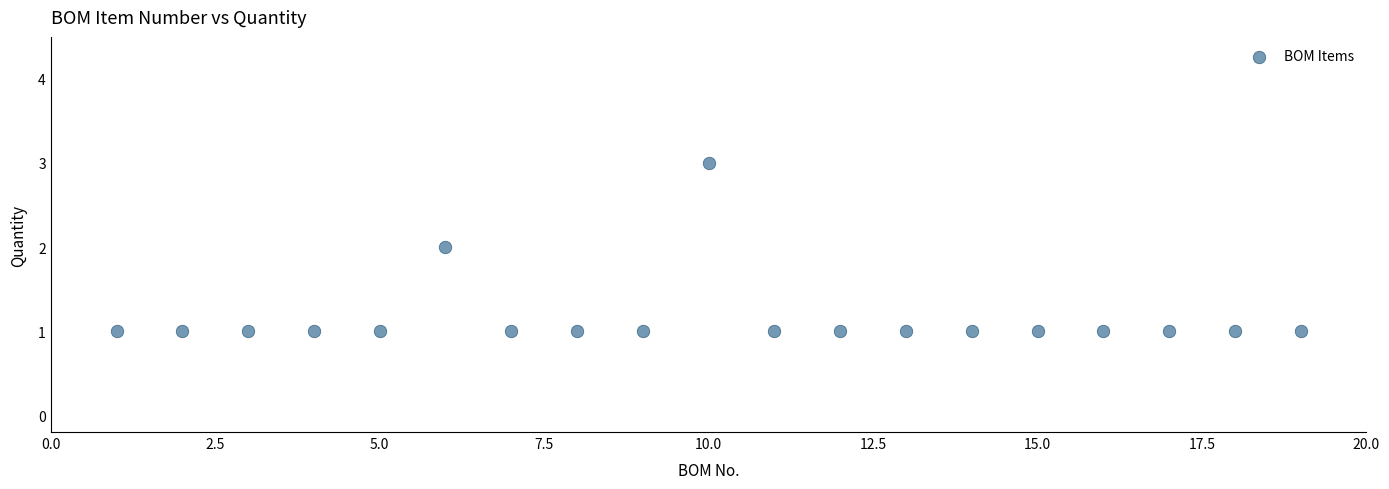

What is the range of X values (max minus min)?

18